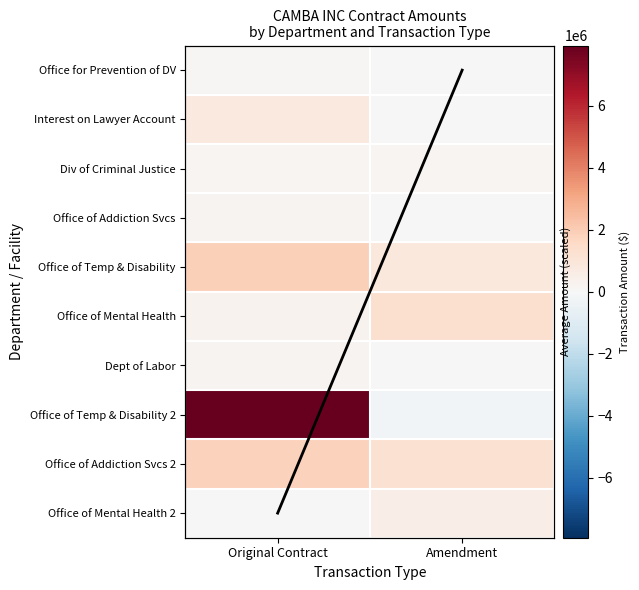

Where is Office of Addiction Svcs 2 nearest to the value 1532977?

Amendment